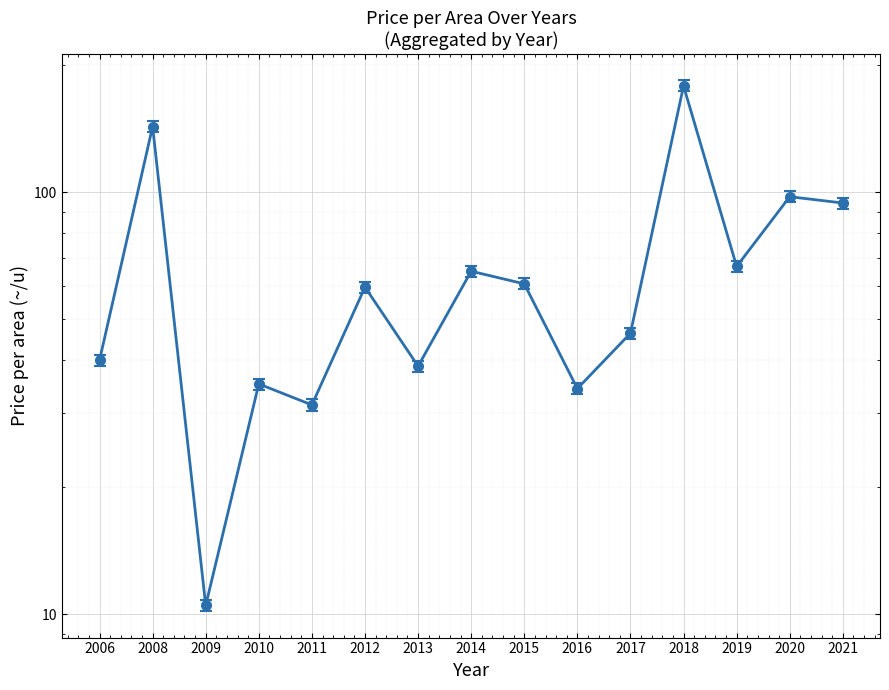

Where is the data nearest to the value 94?

2021